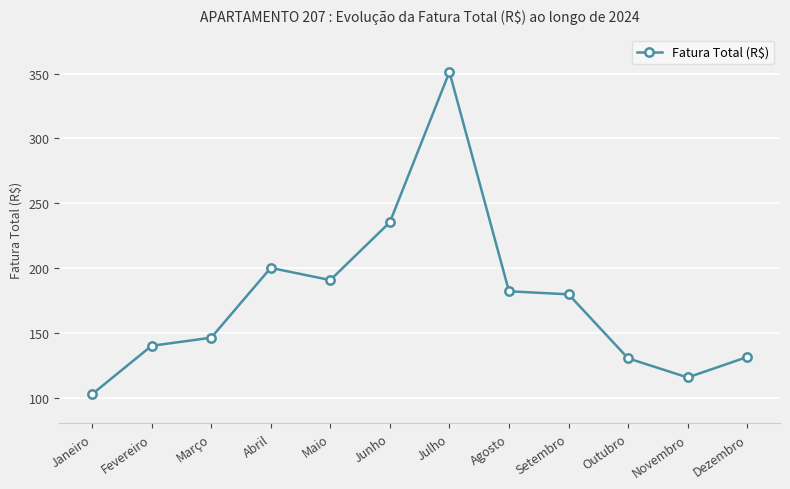

How many data points are above 179?

6